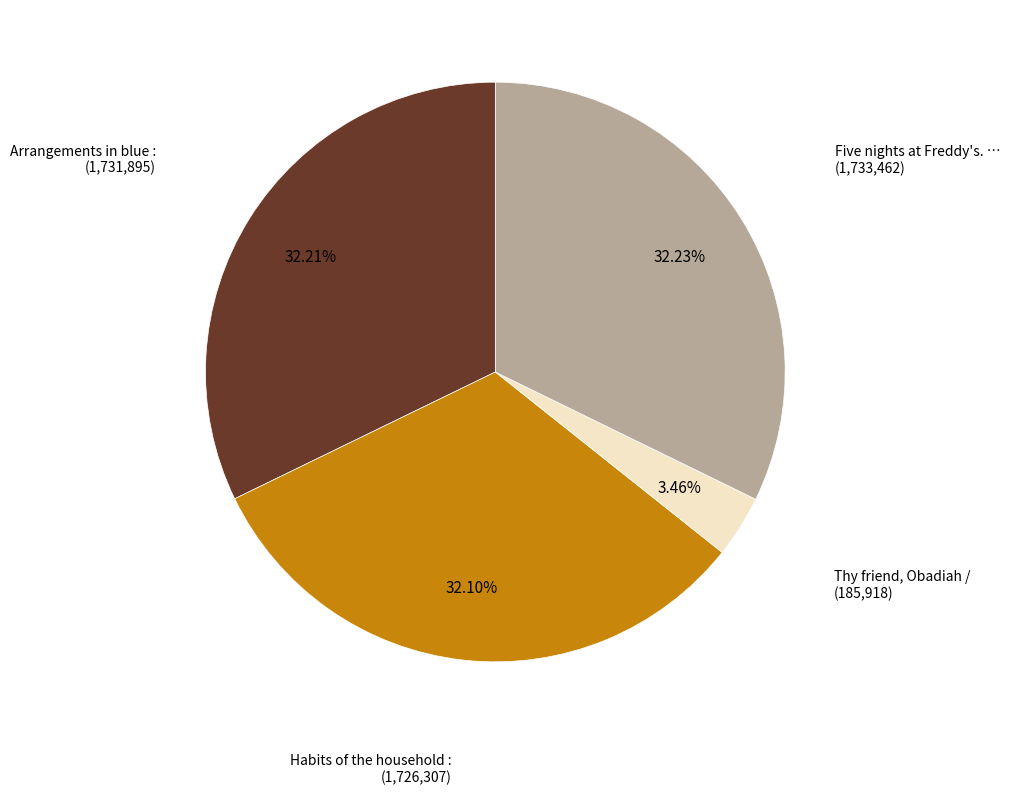

Is there a majority slice in this chart?

No